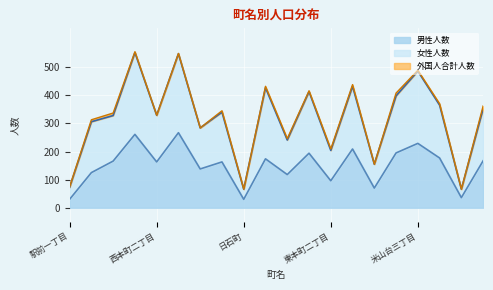

In 男性人数, how many points are higher than both neighbors (excluding endpoints)?

7